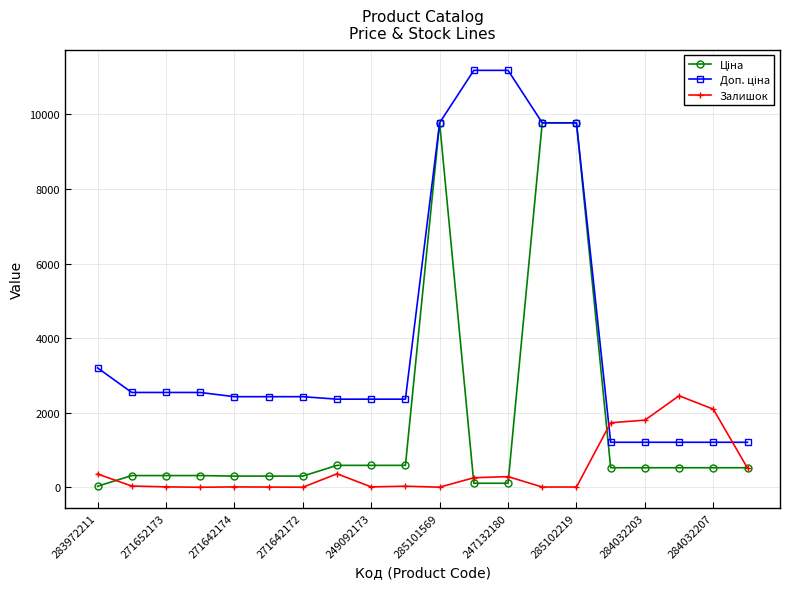

At how many categories does at least one series exceed 3844?

5